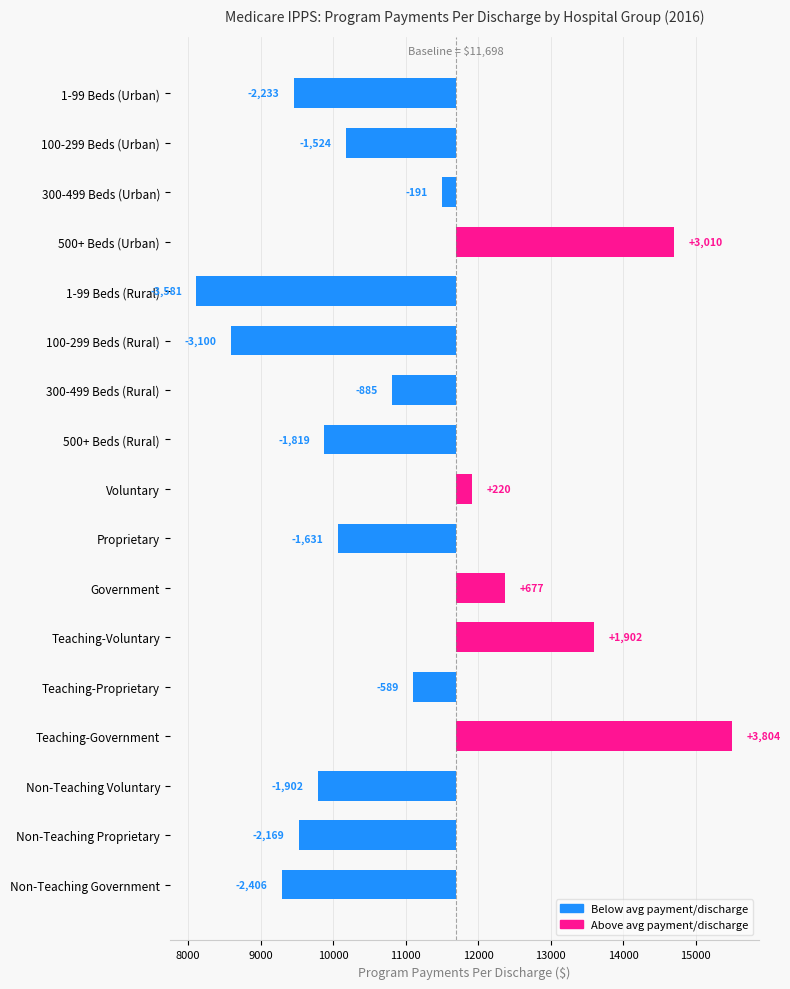

The value at Non-Teaching Proprietary is -3444. True or false?

False